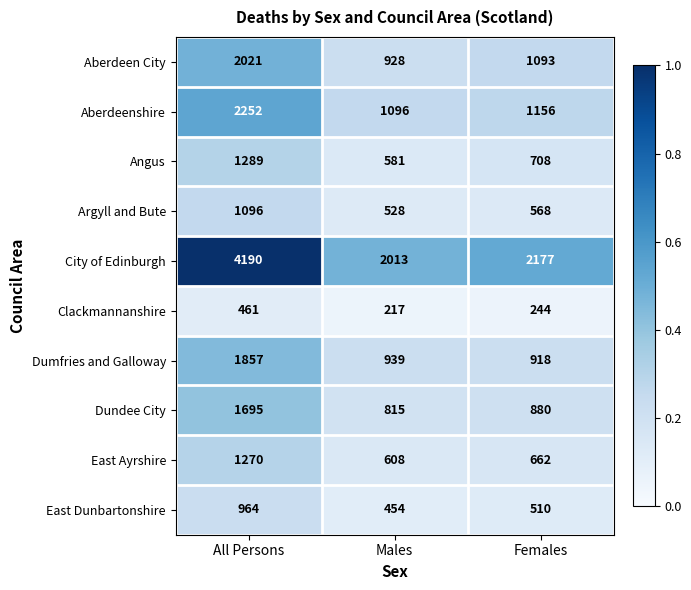

At which category is the sum across all series the highest?

All Persons